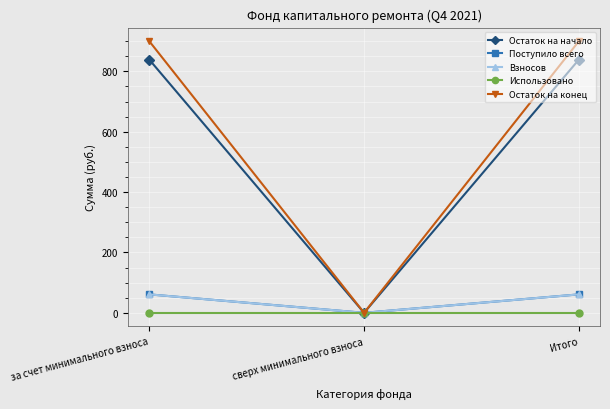

Does the chart have visible grid lines?

Yes